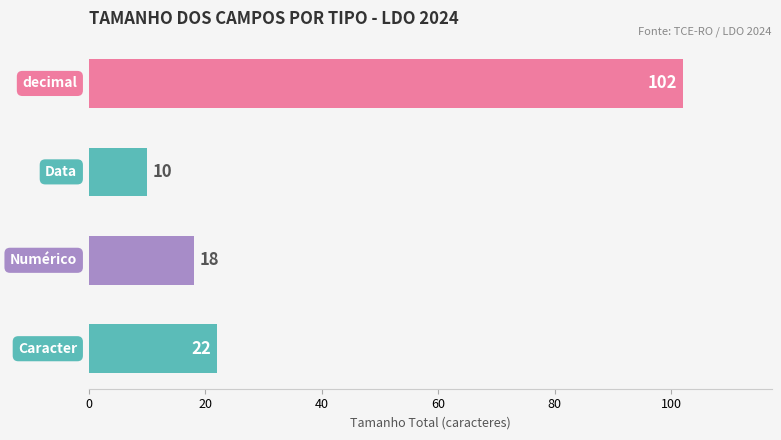

What is the smallest value displayed?

10